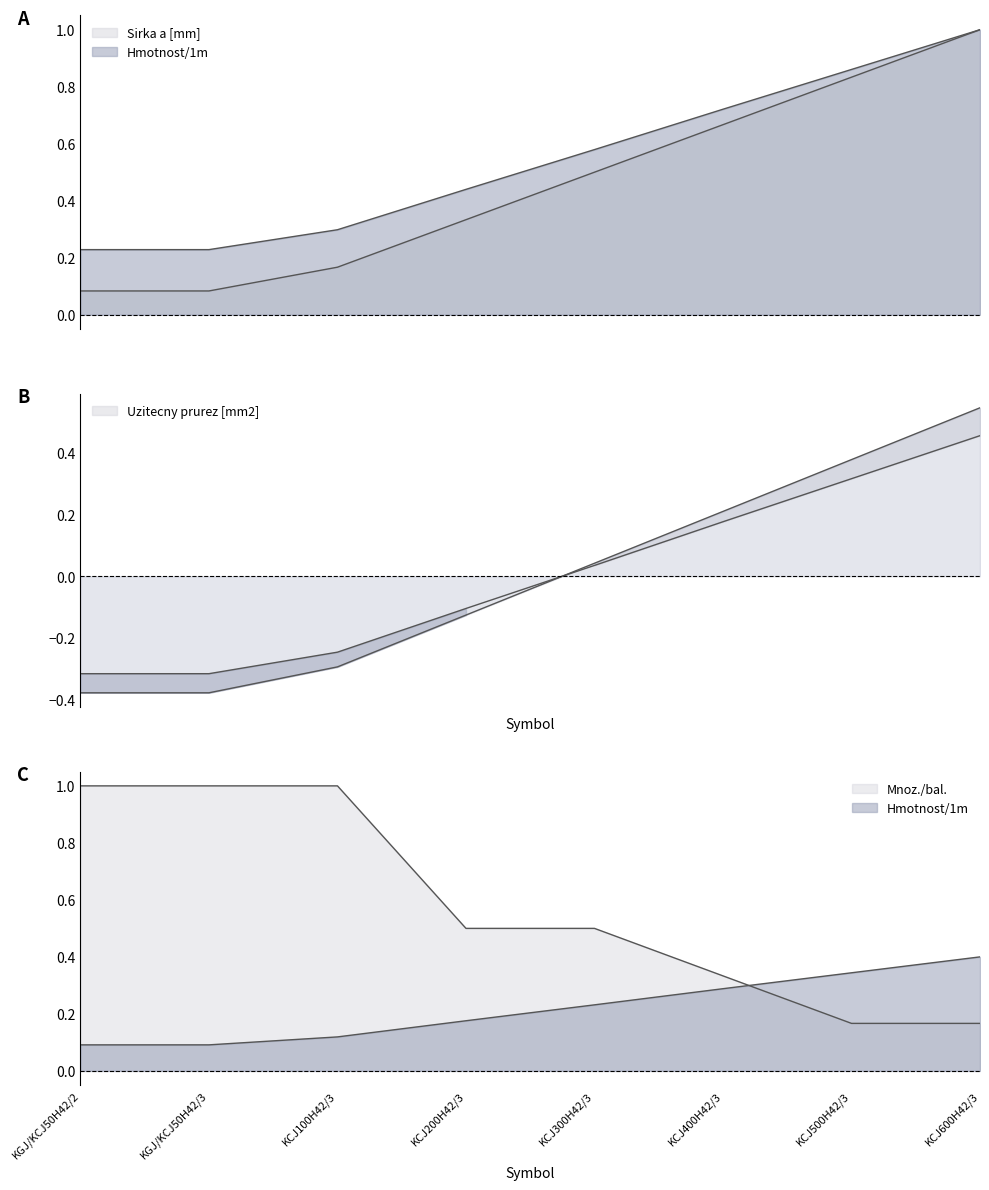

The value of Mnoz./bal. at KCJ500H42/3 is 0.2. True or false?

True